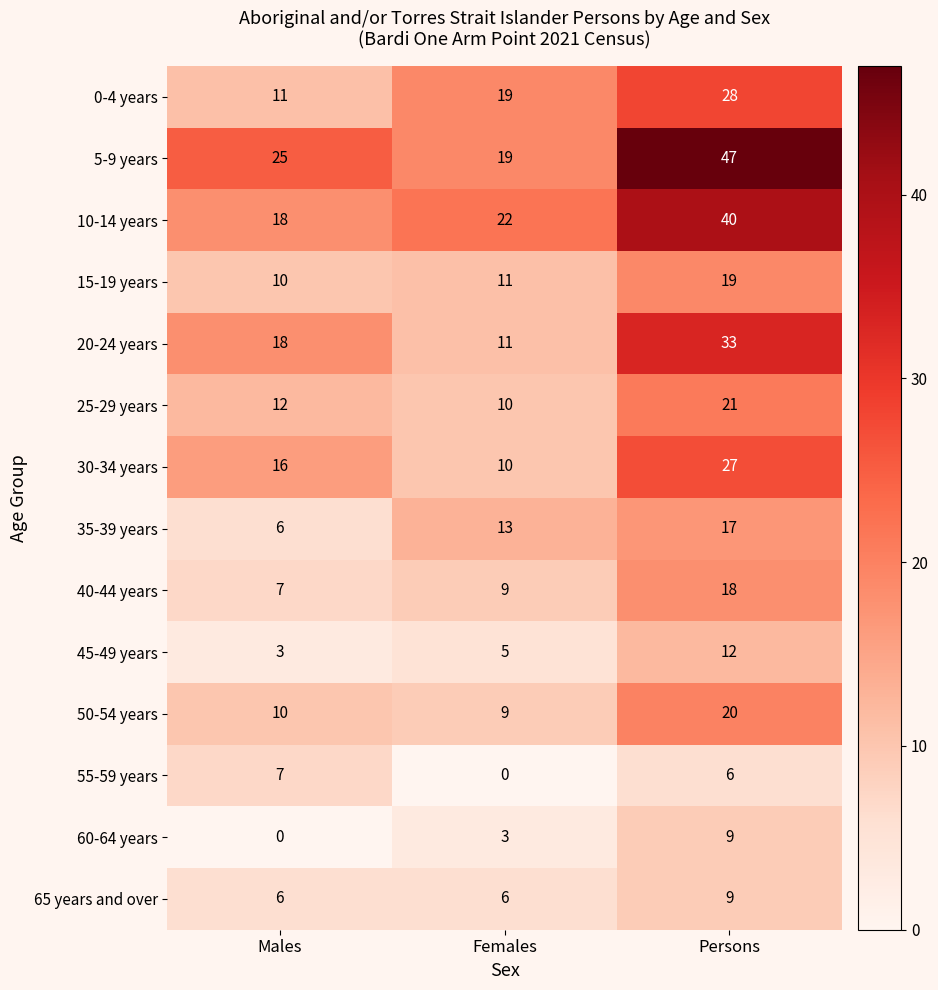

At which category is the sum across all series the highest?

Persons